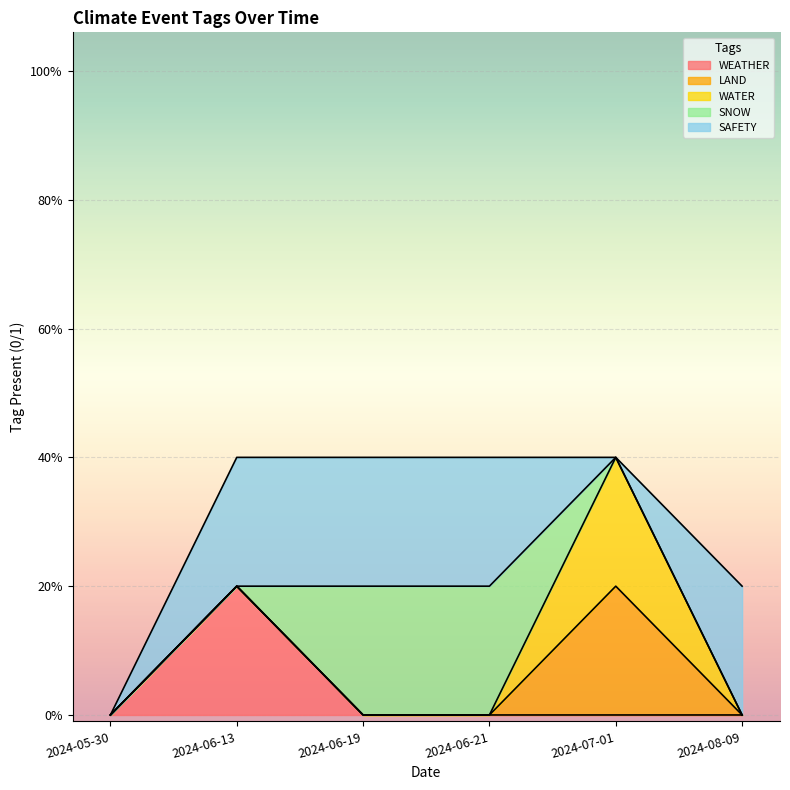

What is the label of the 1st point from the left?

2024-05-30